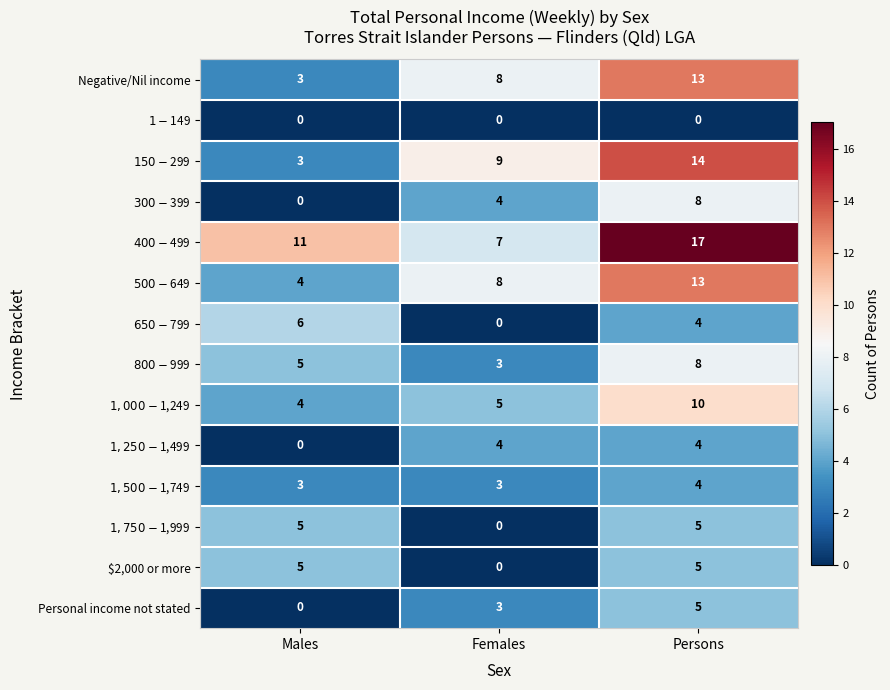

At which category does the chart reach its peak across all series?

Persons